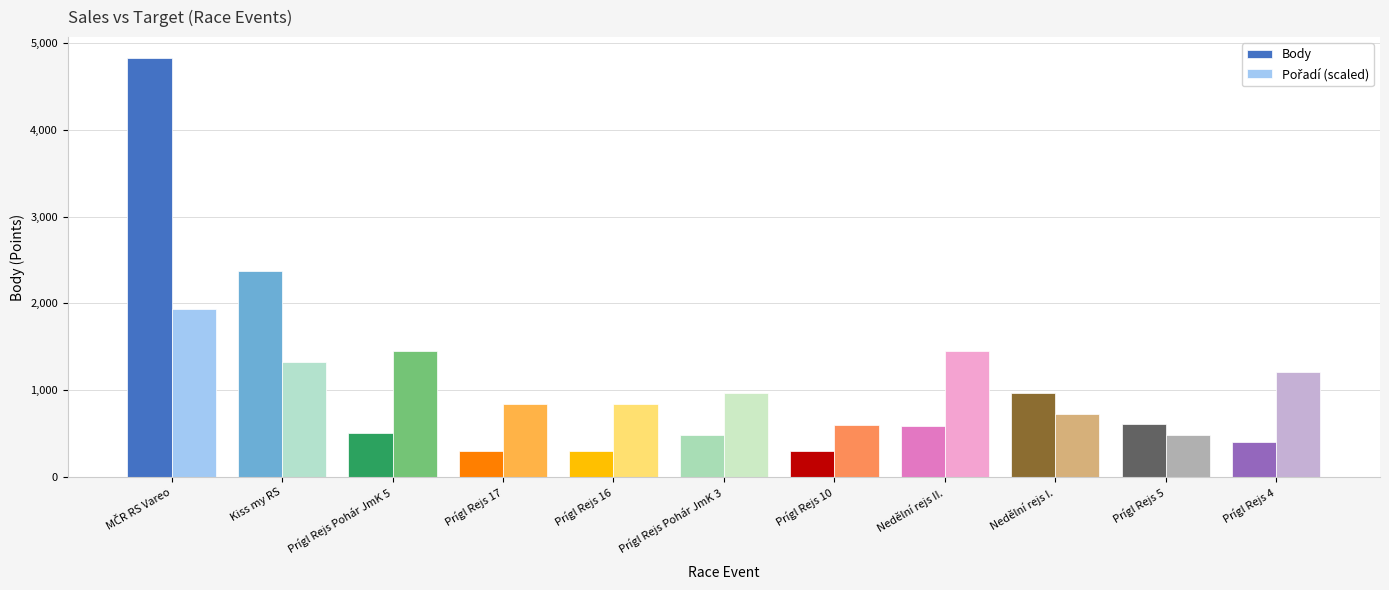

What is the maximum value for Body?

4824.0